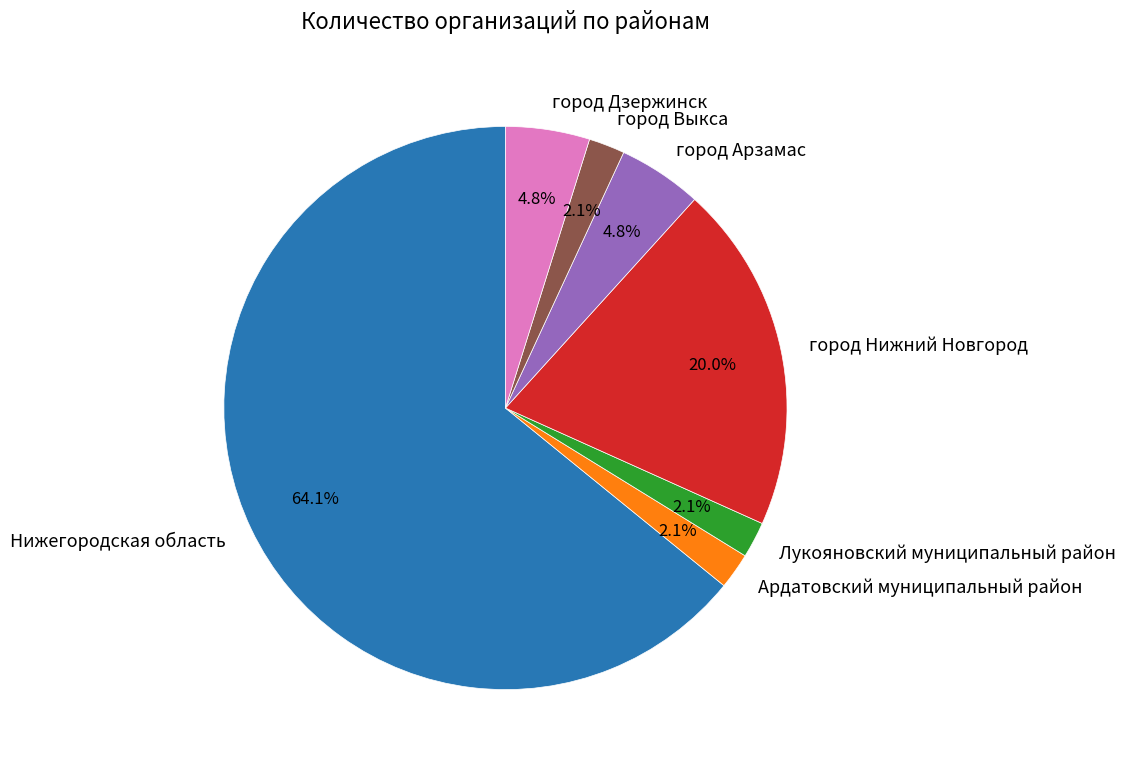

What is the ratio of the value at город Дзержинск to the value at Ардатовский муниципальный район?

2.3